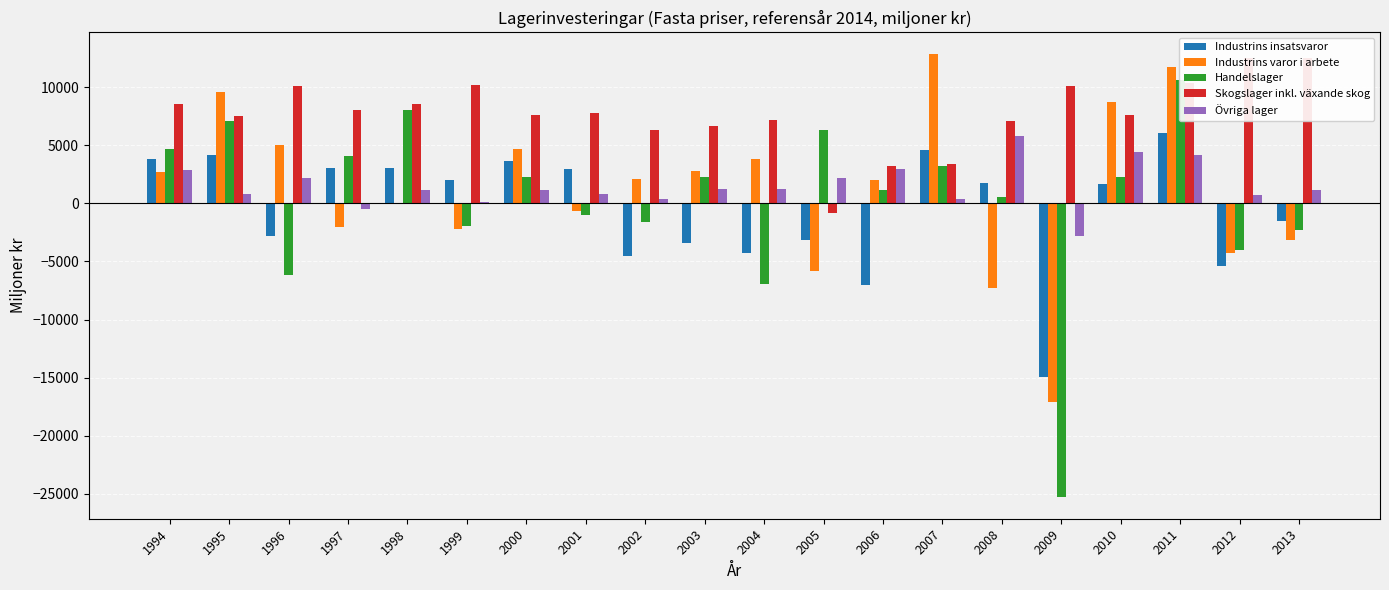

The value of Övriga lager at 2011 is 4191.8. True or false?

True